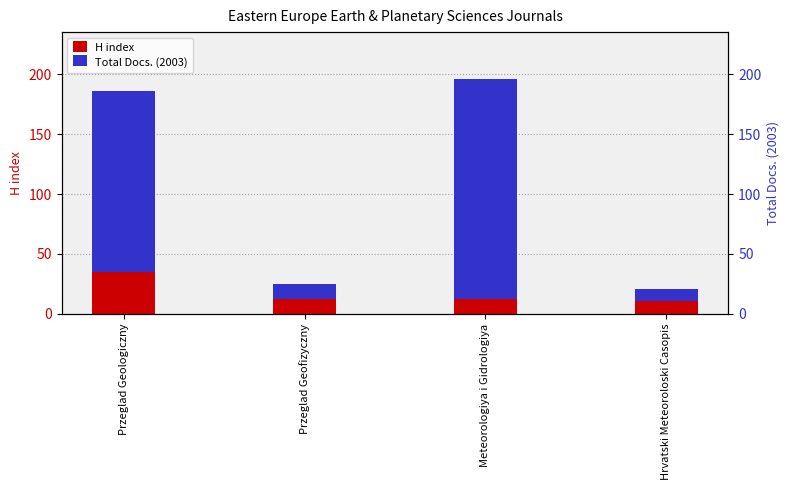

Reading left to right, list all the values displayed in this chart.

H index: Przeglad Geologiczny=35	Przeglad Geofizyczny=12	Meteorologiya i Gidrologiya=12	Hrvatski Meteoroloski Casopis=11
Total Docs. (2003): Przeglad Geologiczny=151	Przeglad Geofizyczny=13	Meteorologiya i Gidrologiya=184	Hrvatski Meteoroloski Casopis=10